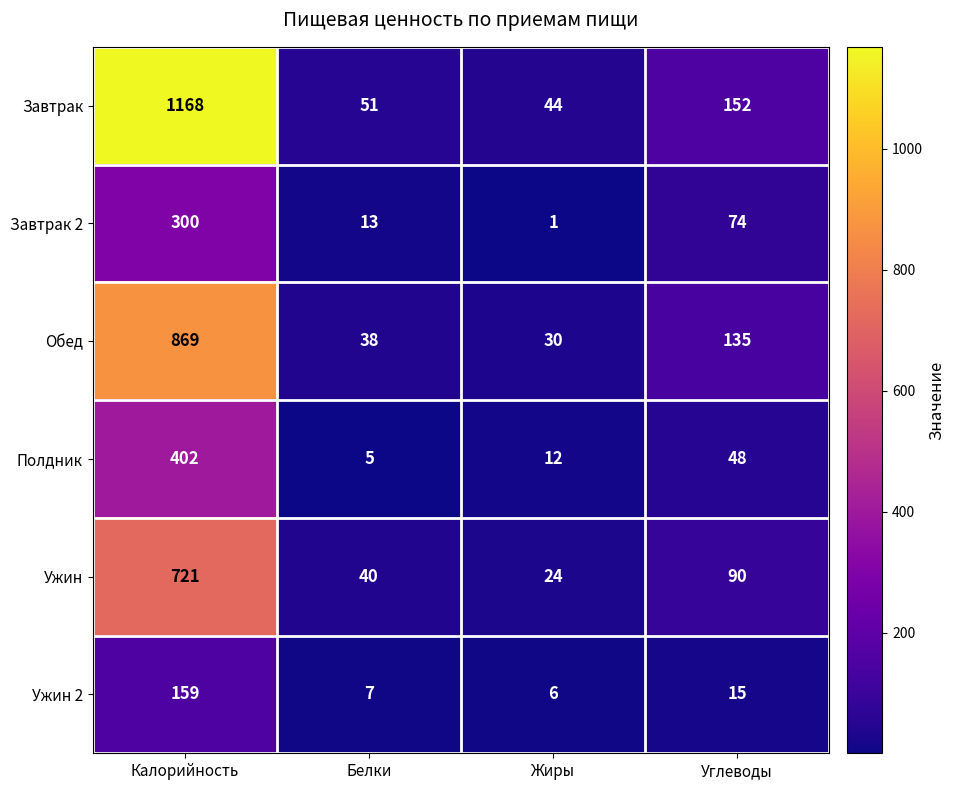

What is the lowest value of the Ужин series?

24